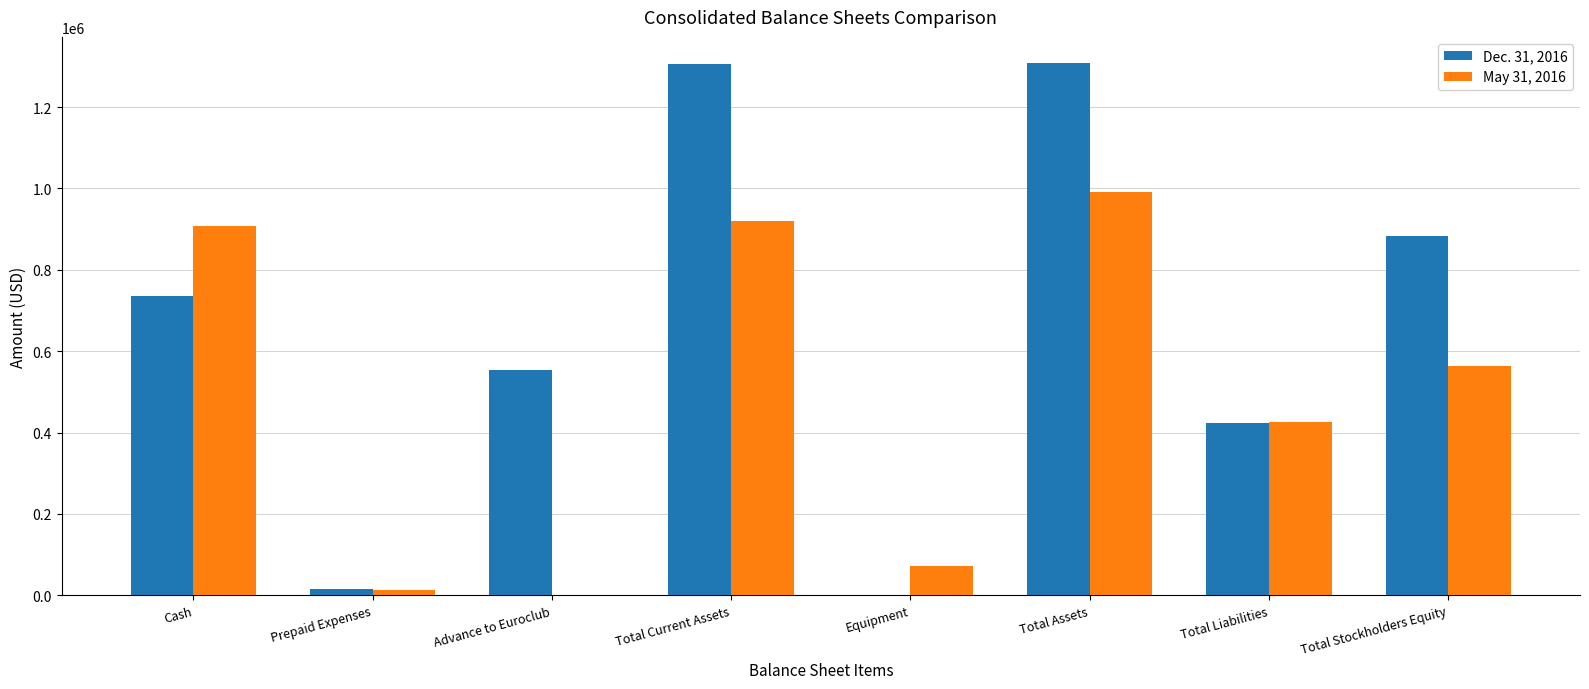

True or false: May 31, 2016 has a value of 0 at Advance to Euroclub.

True